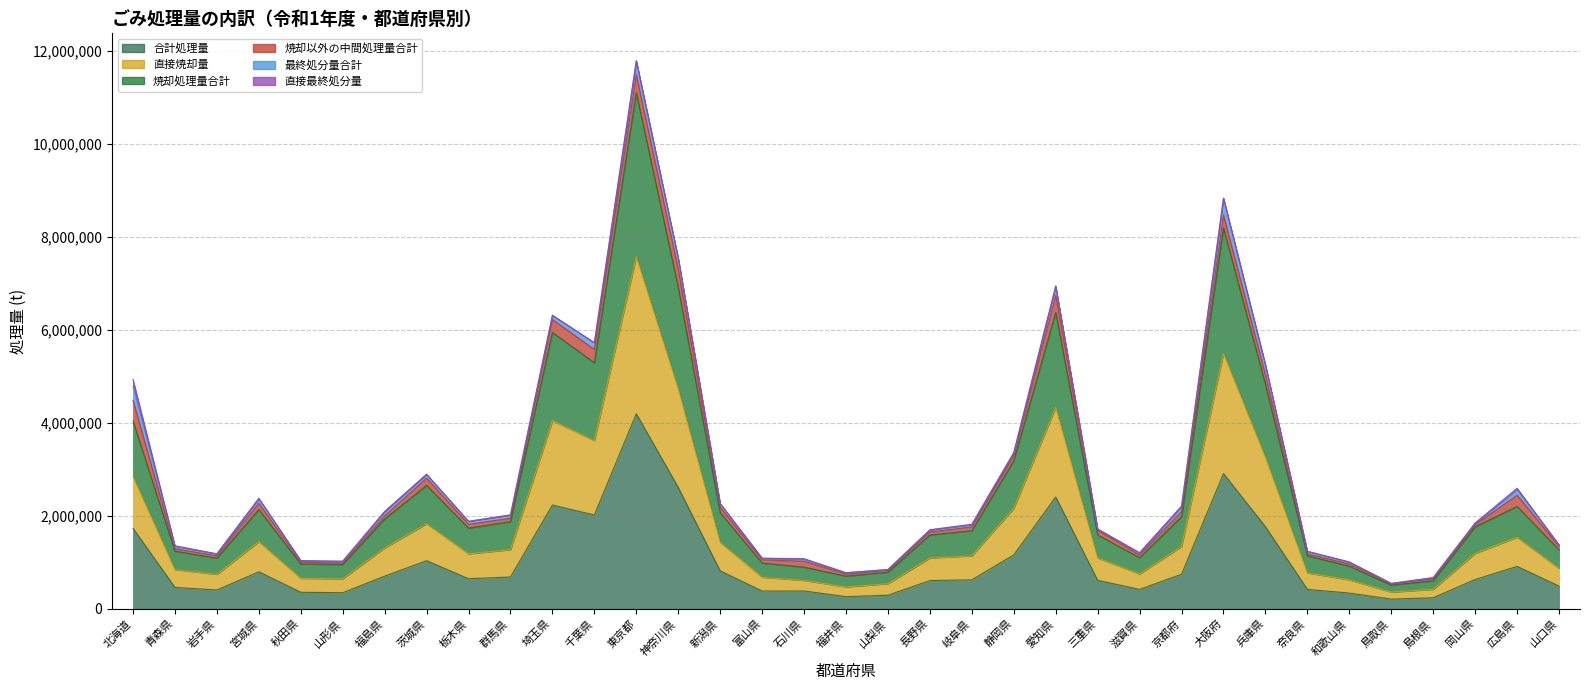

What is the label of the 35th point from the right?

北海道